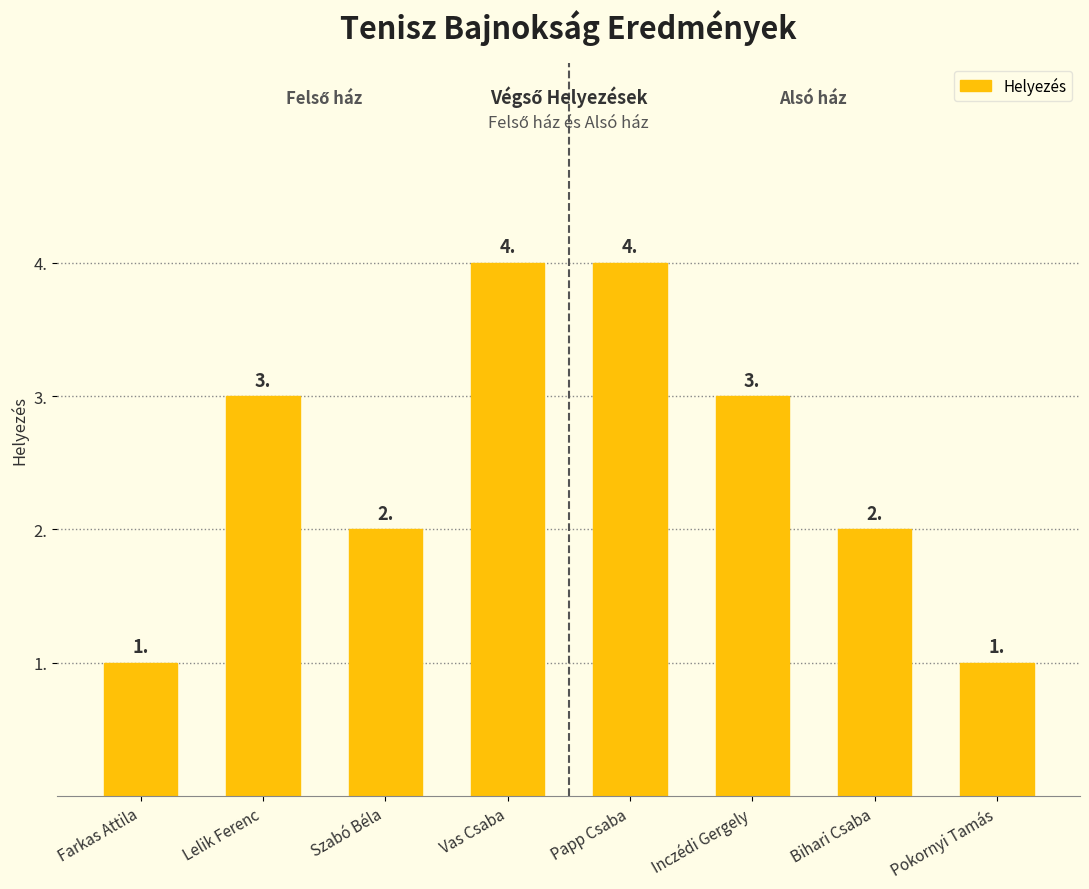

Is it true that the value at Vas Csaba is 6?

False